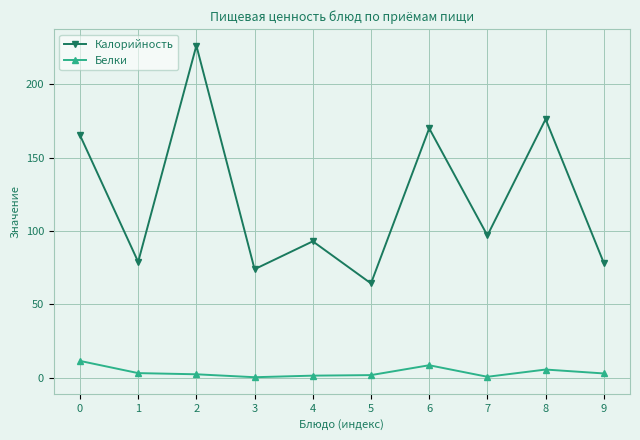

What is the sum of all Калорийность values?

1223.6